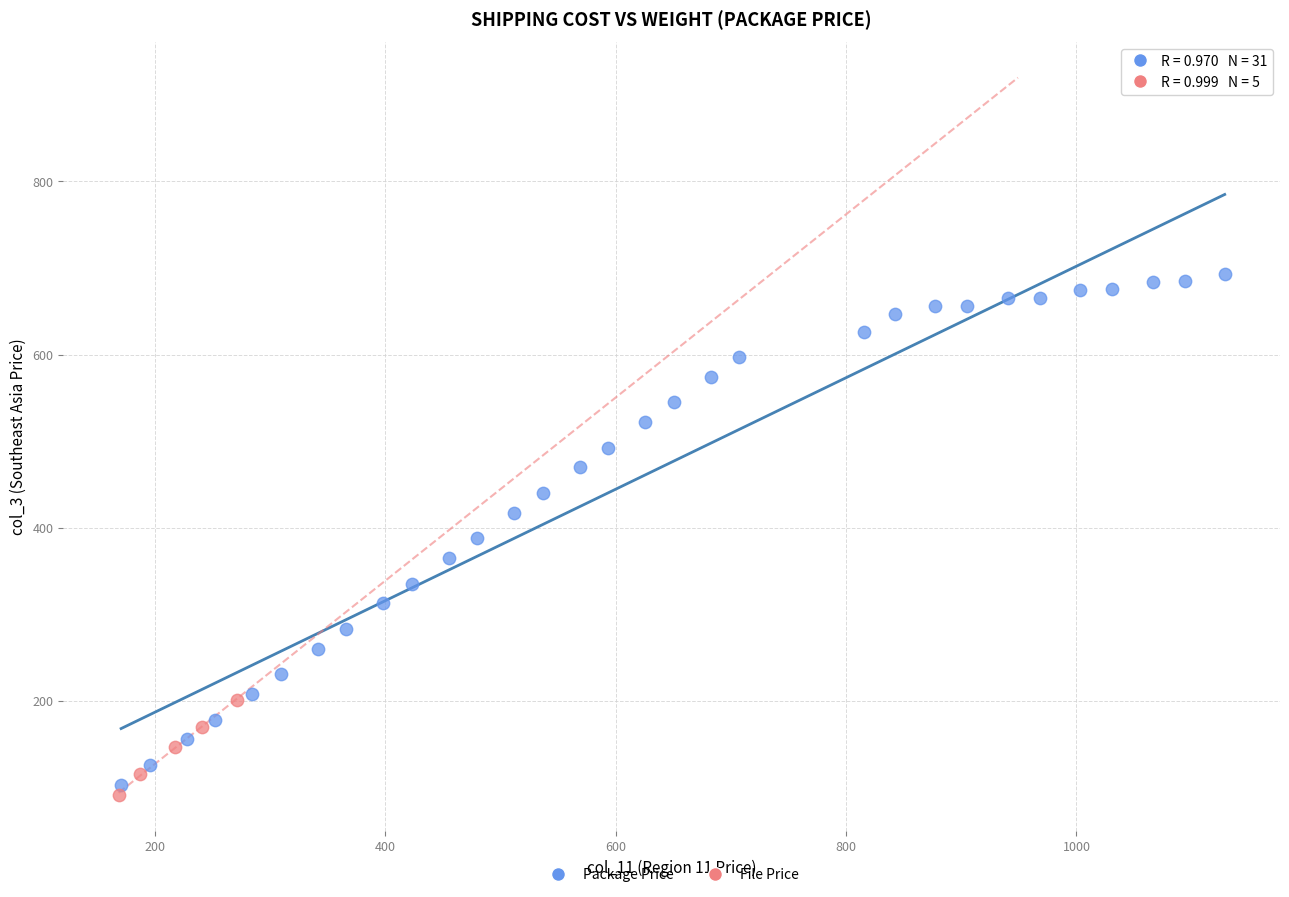

Which series has the largest Y range (max minus min)?

Package Price